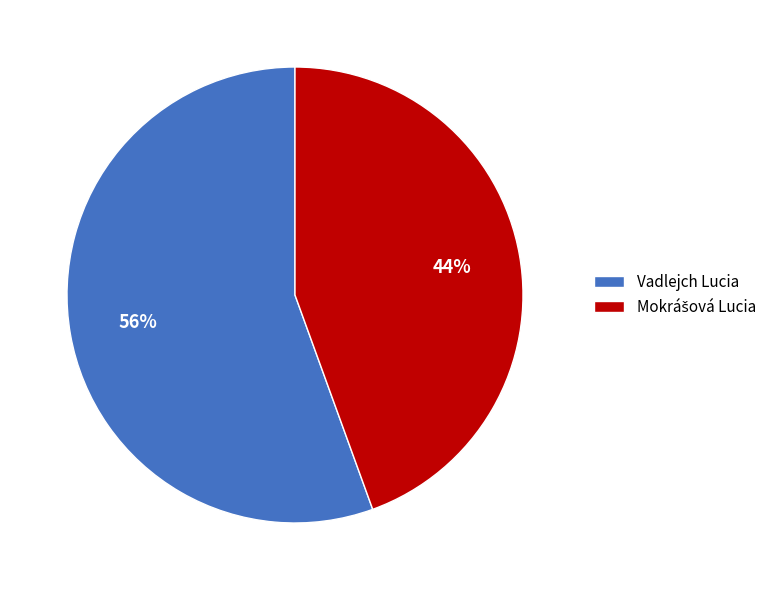

How many slices are in this pie chart?

2